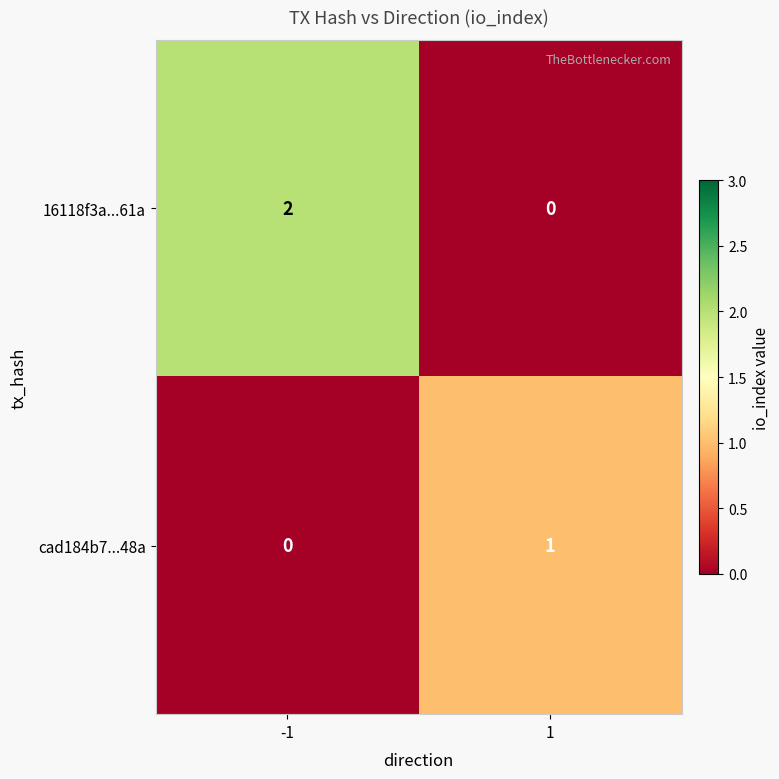

Rank the series by their average value, from highest to lowest.

16118f3a...61a, cad184b7...48a